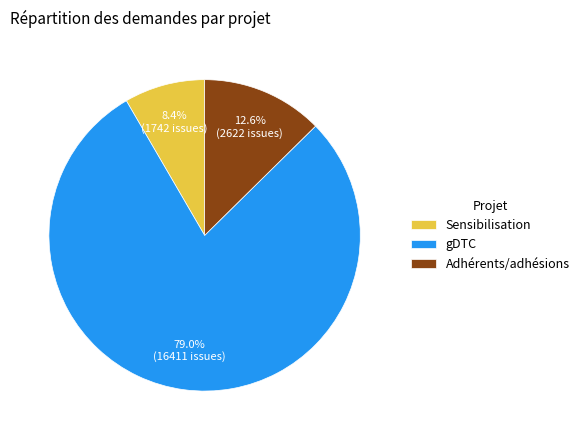

How many slices are in this pie chart?

3